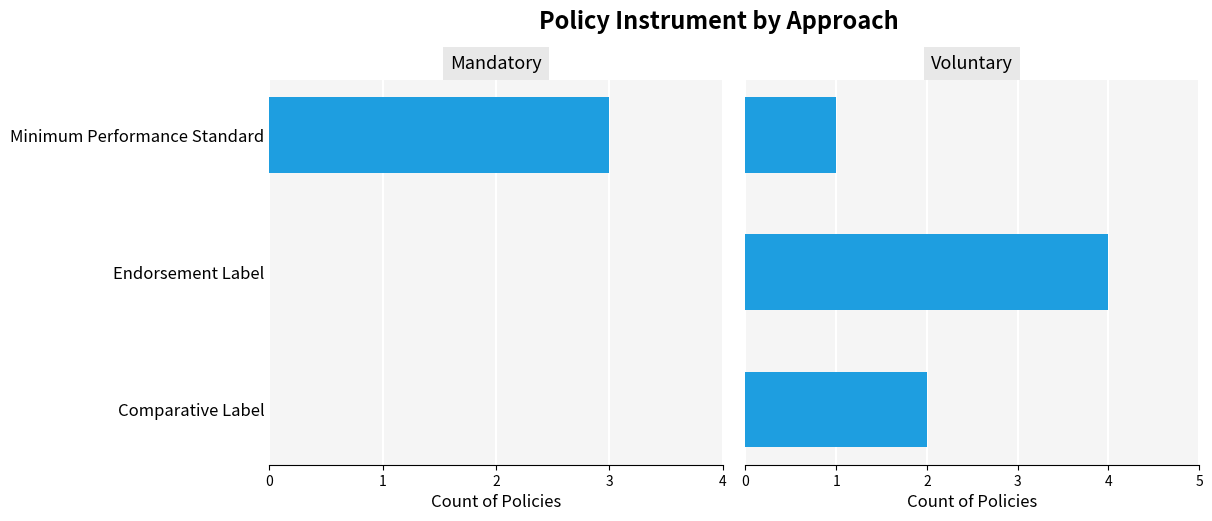

Is the value of Mandatory at Comparative Label greater than the value of Voluntary at Comparative Label?

No